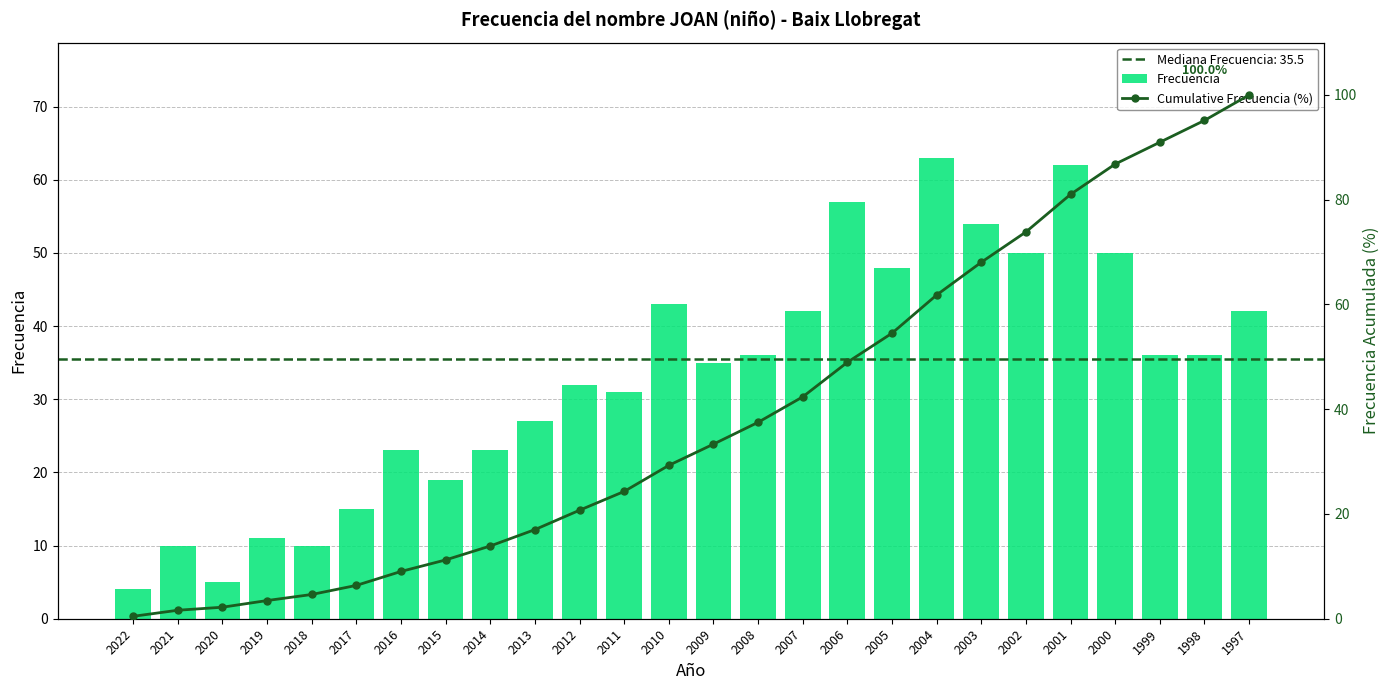

Is it true that Cumulative Frecuencia (%) equals 20.2 at 2007?

False